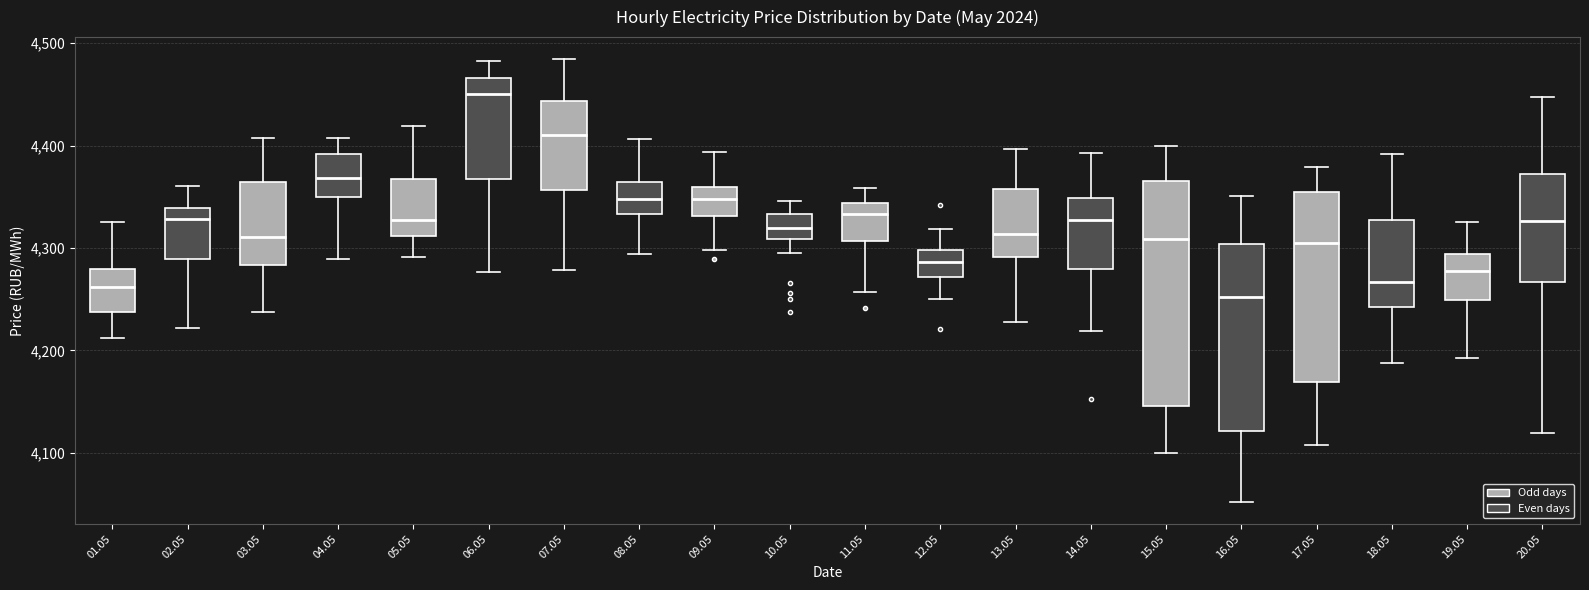

Comparing the boxes themselves (not the whiskers), which one is the tallest?

15.05